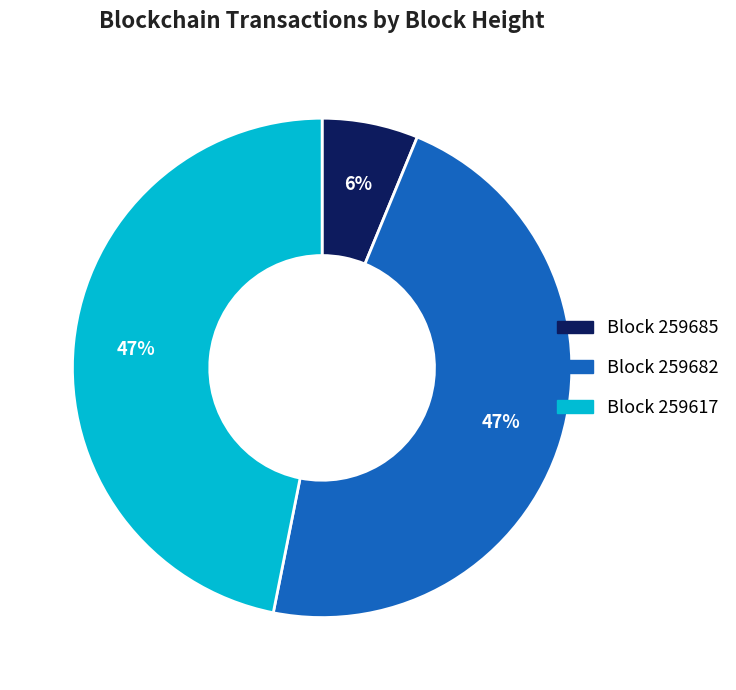

Does any single category account for the majority?

No